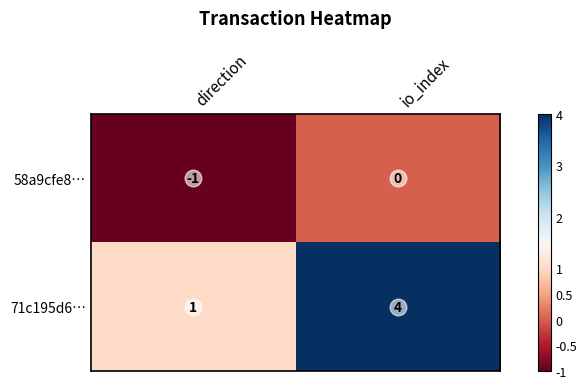

List the series in order of their overall mean, lowest first.

58a9cfe8…, 71c195d6…